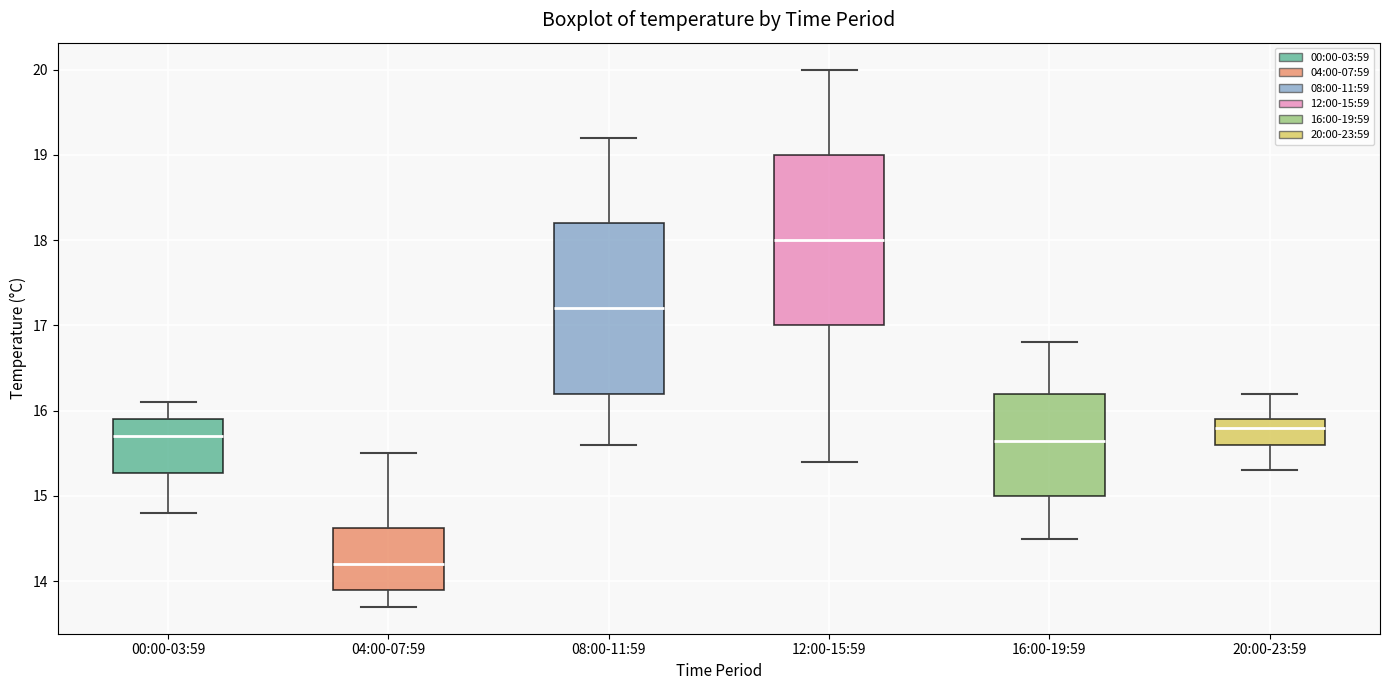

Reading left to right, read every box against the y-axis: the position of its median line, the range the box covers, and the ends of its whiskers. The values are not printed on the chart, so give them approximately, as read against the axis.

00:00-03:59: median 15.7, box 15.3 to 15.9, whiskers 14.8 to 16.1
04:00-07:59: median 14.2, box 13.9 to 14.6, whiskers 13.7 to 15.5
08:00-11:59: median 17.2, box 16.2 to 18.2, whiskers 15.6 to 19.2
12:00-15:59: median 18.0, box 17.0 to 19.0, whiskers 15.4 to 20.0
16:00-19:59: median 15.7, box 15.0 to 16.2, whiskers 14.5 to 16.8
20:00-23:59: median 15.8, box 15.6 to 15.9, whiskers 15.3 to 16.2